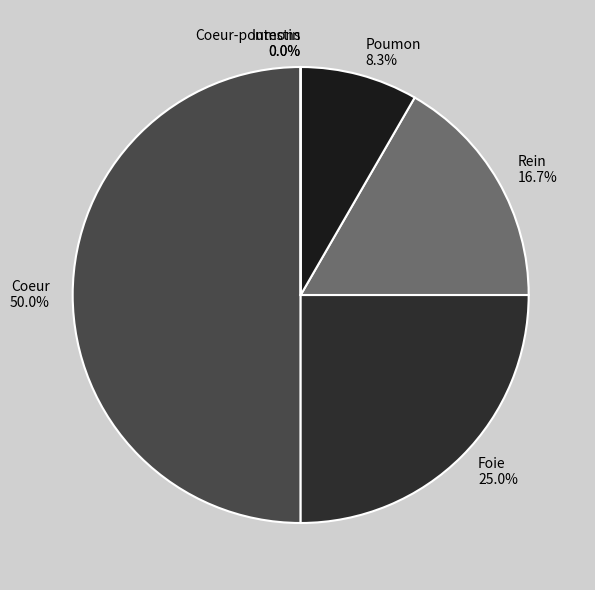

To the nearest percent, what is the difference between the largest and smallest slice percentages?

50%